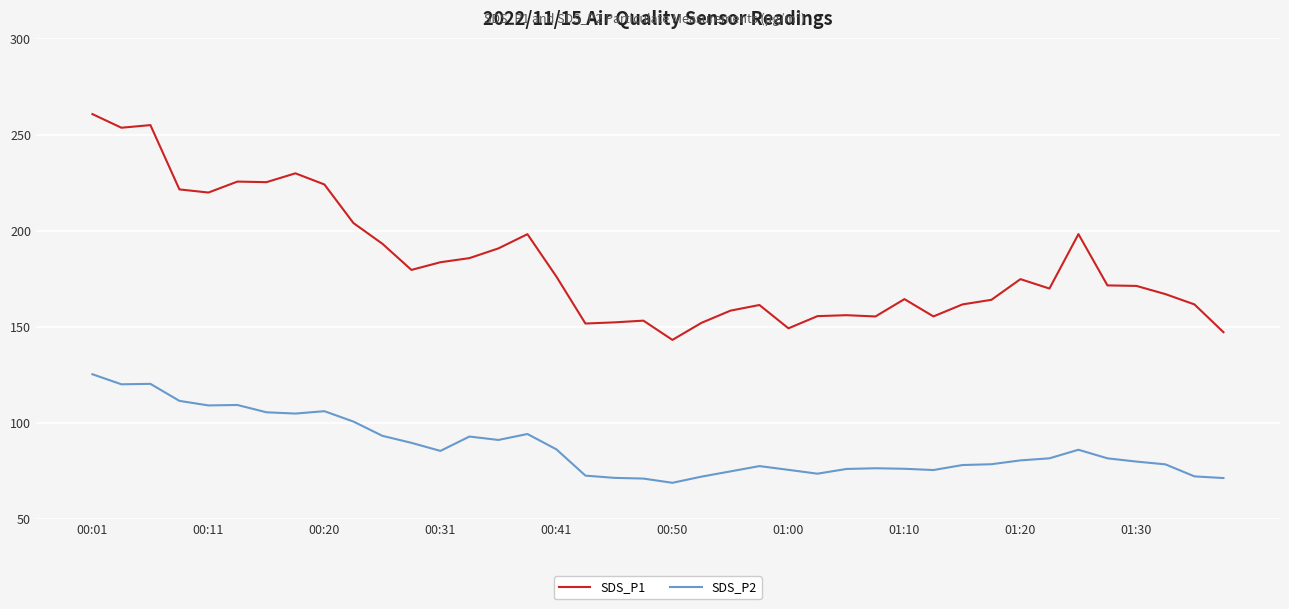

What is the smallest value displayed?

68.7